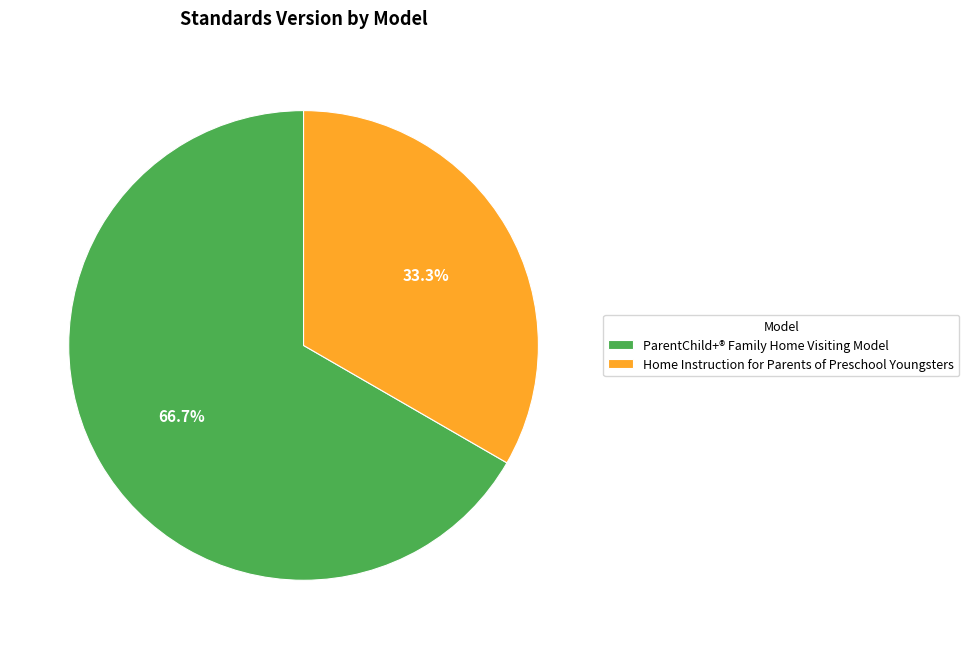

Rank the categories by value from highest to lowest.

ParentChild+® Family Home Visiting Model, Home Instruction for Parents of Preschool Youngsters